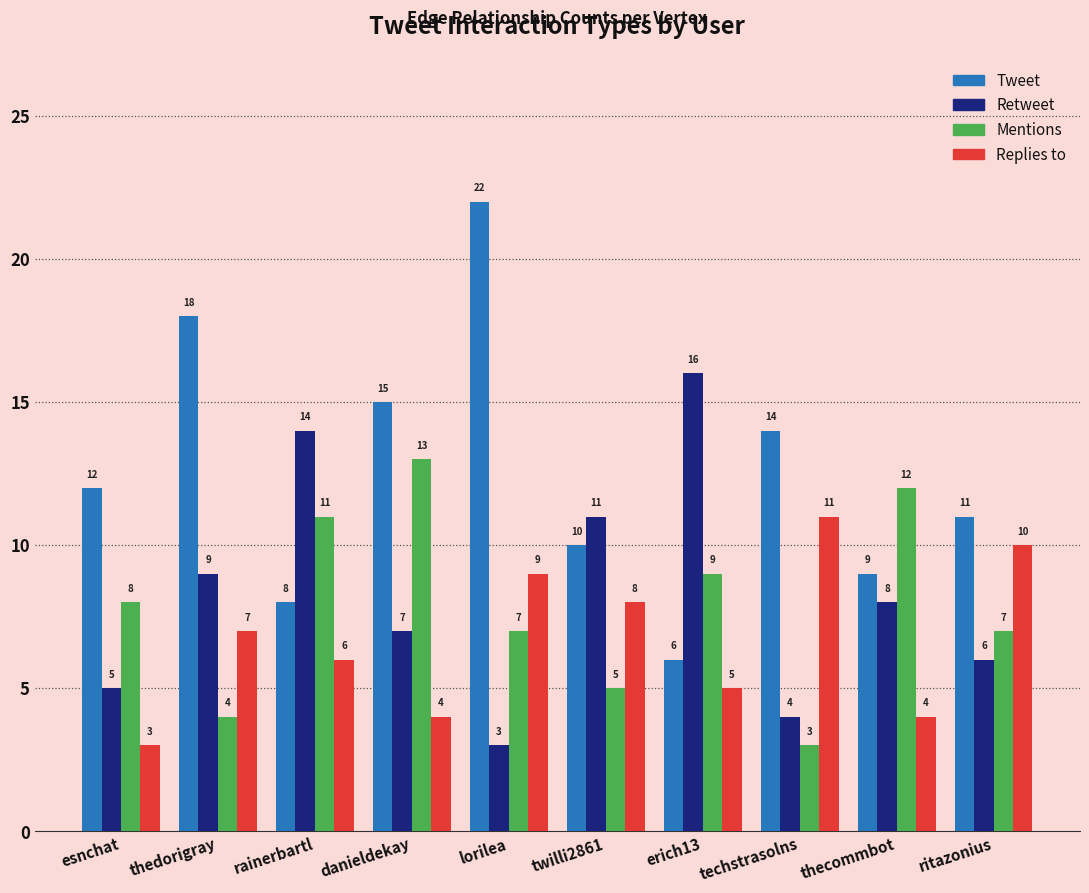

What is the highest value of the Replies to series?

11